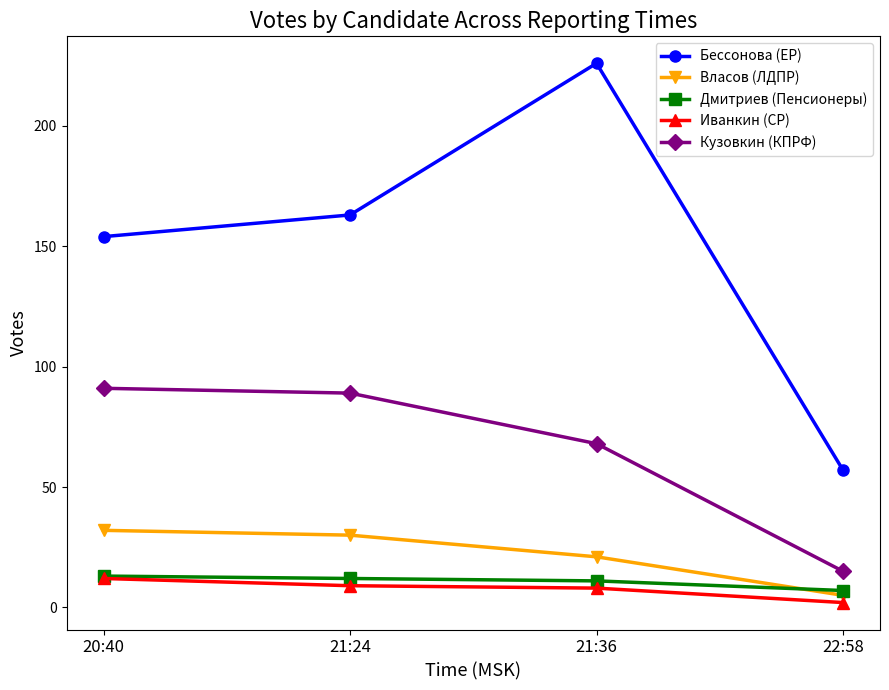

True or false: Дмитриев (Пенсионеры) and Кузовкин (КПРФ) cross at least once.

False